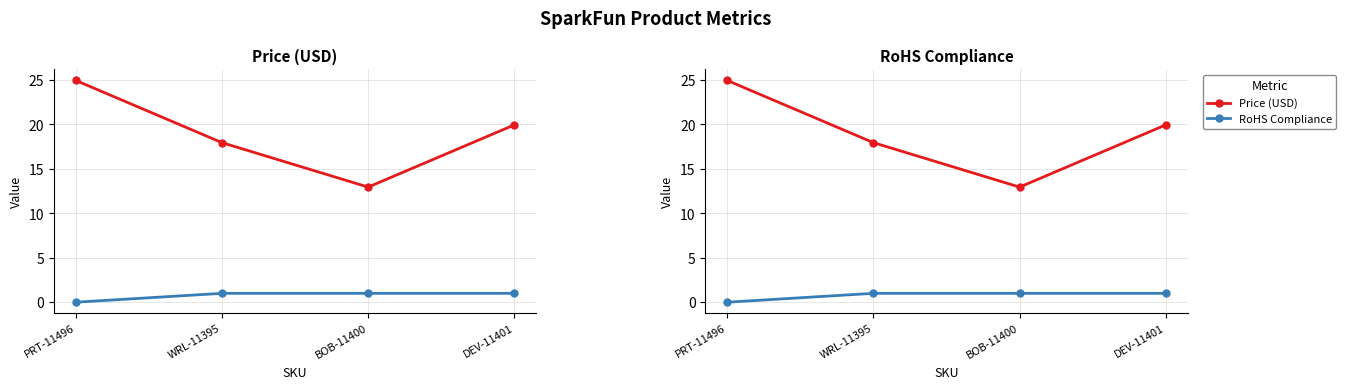

What is the lowest value of the Price (USD) series?

12.9